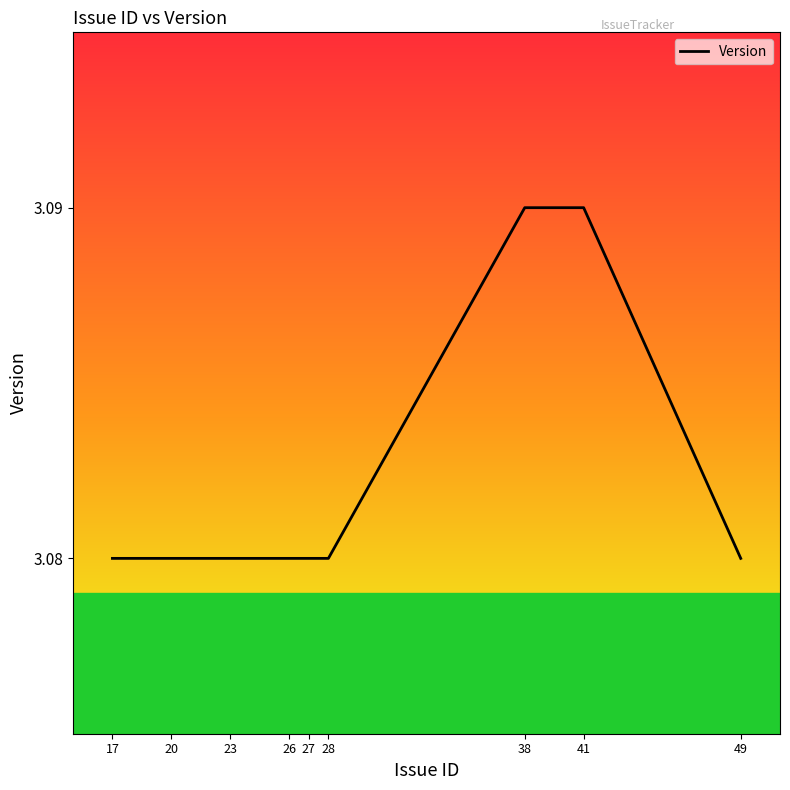

Which has a higher value, 38 or 26?

38